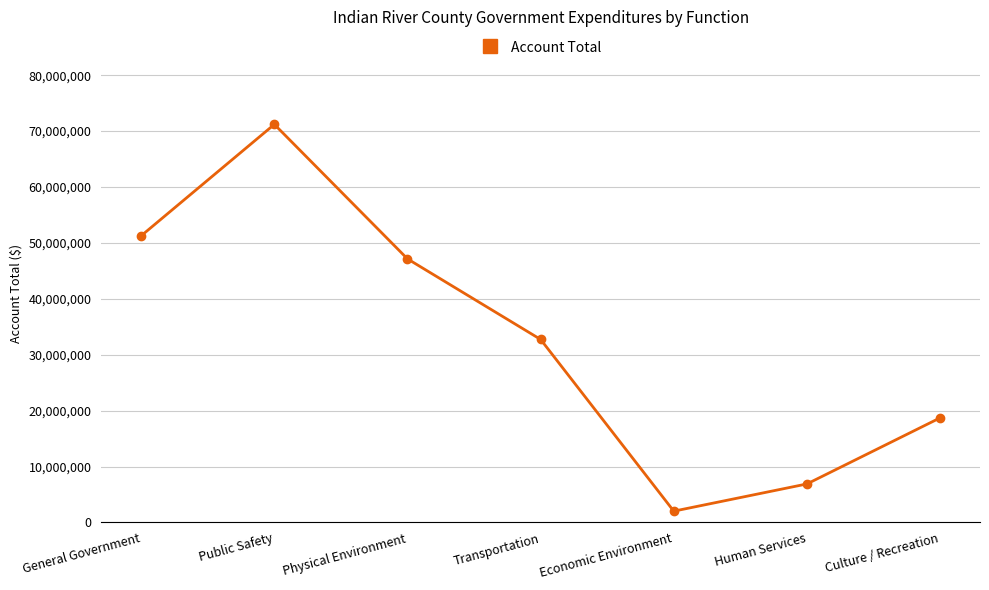

What is the smallest value displayed?

2021184